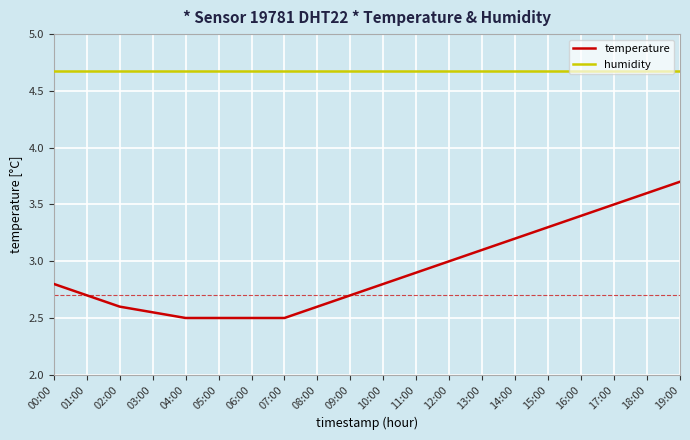

True or false: humidity and temperature intersect in this chart.

False